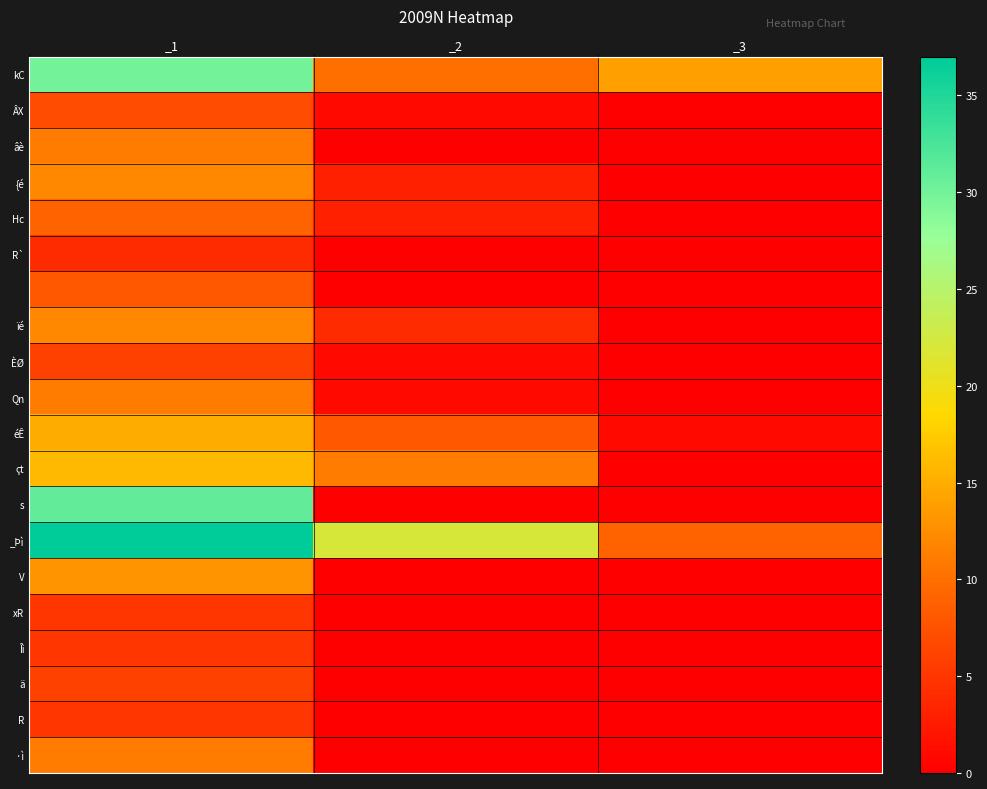

Which has a higher value, _3 or _1?

_1